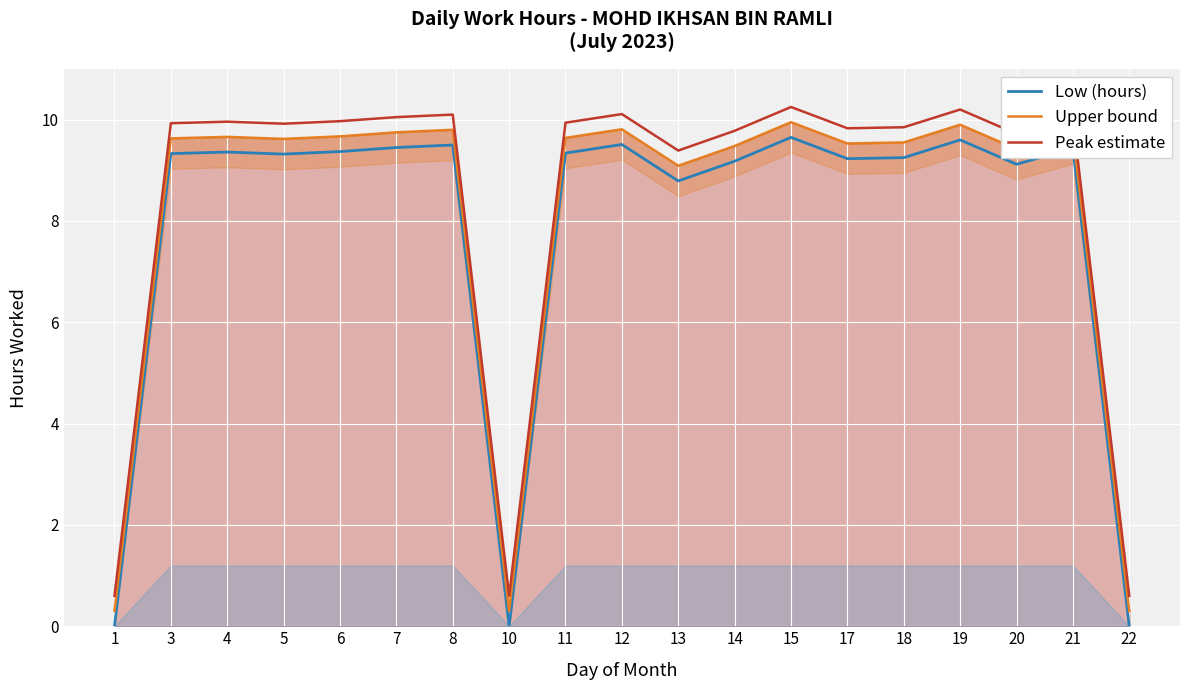

Reading left to right, list all the values displayed in this chart.

Low (hours): 0.0	9.3	9.4	9.3	9.4	9.4	9.5	0.0	9.3	9.5	8.8	9.2	9.7	9.2	9.2	9.6	9.1	9.4	0.0
Upper bound: 0.3	9.6	9.7	9.6	9.7	9.8	9.8	0.3	9.6	9.8	9.1	9.5	10.0	9.5	9.6	9.9	9.4	9.7	0.3
Peak estimate: 0.6	9.9	10.0	9.9	10.0	10.0	10.1	0.6	9.9	10.1	9.4	9.8	10.2	9.8	9.8	10.2	9.7	10.0	0.6